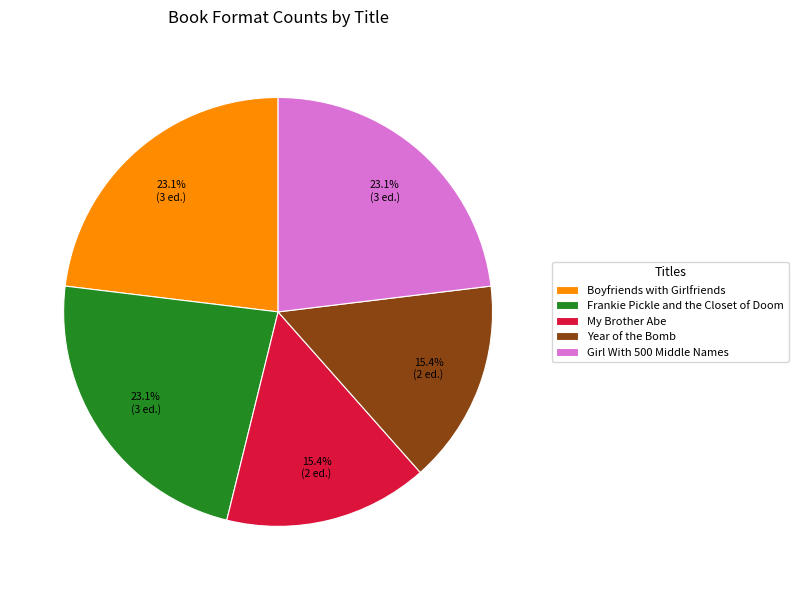

To the nearest percent, what portion does Frankie Pickle and the Closet of Doom represent?

23%